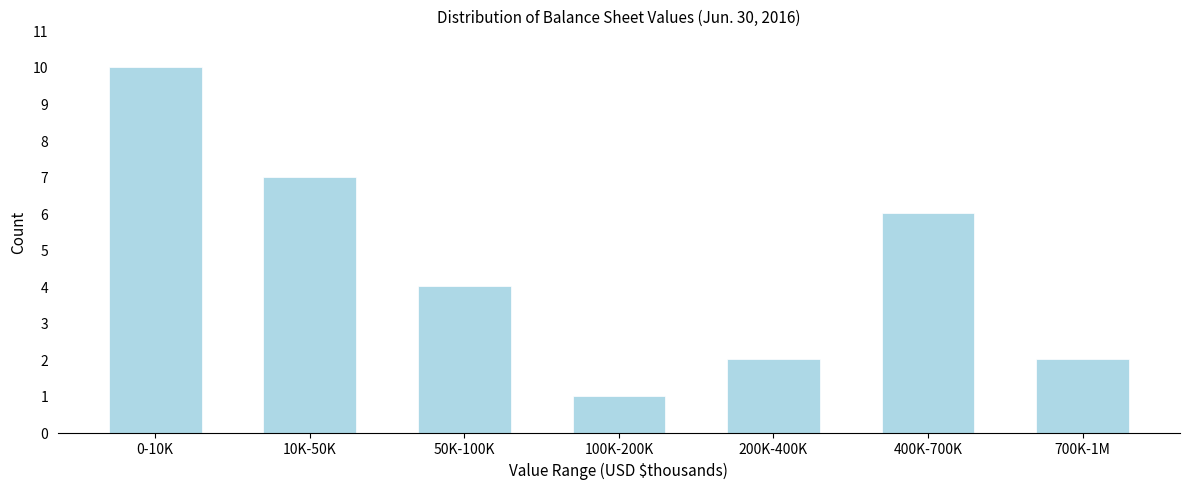

Reading left to right, list all the values displayed in this chart.

10	7	4	1	2	6	2